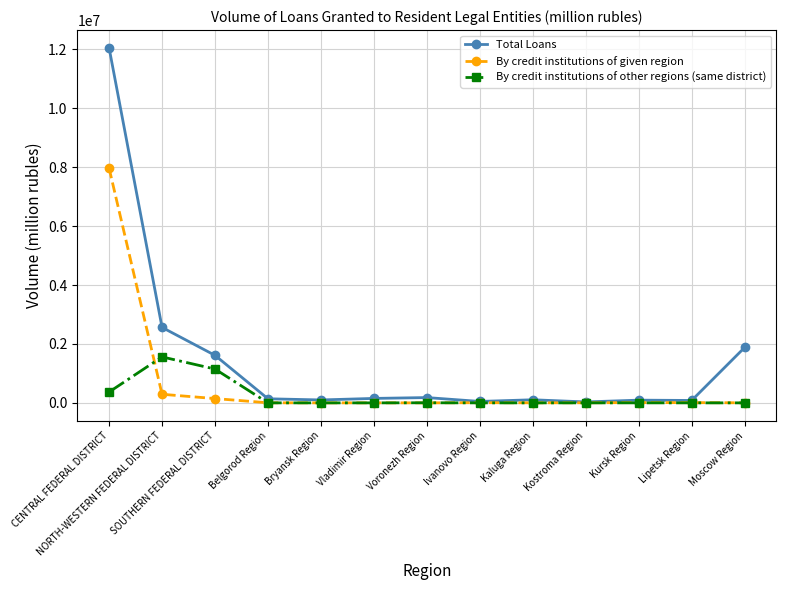

Between NORTH-WESTERN FEDERAL DISTRICT and Kursk Region, which series saw the biggest shift?

Total Loans